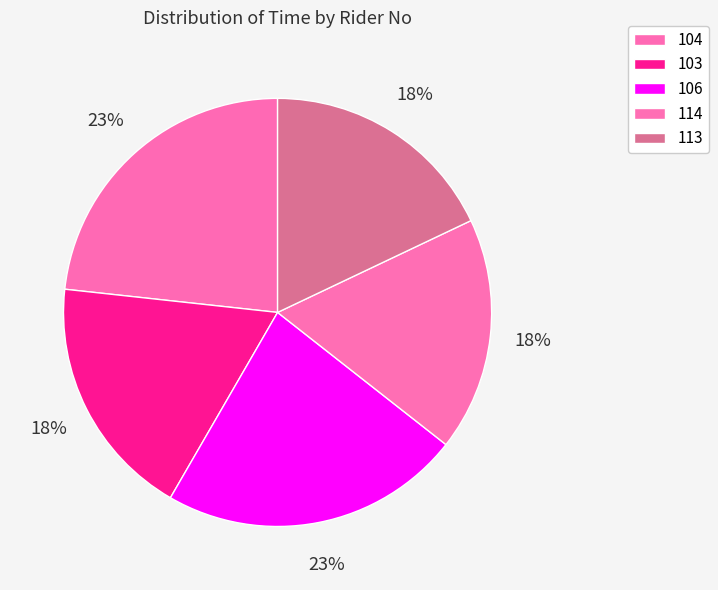

Combined, what portion of the pie is 106 and 113?

40.7%